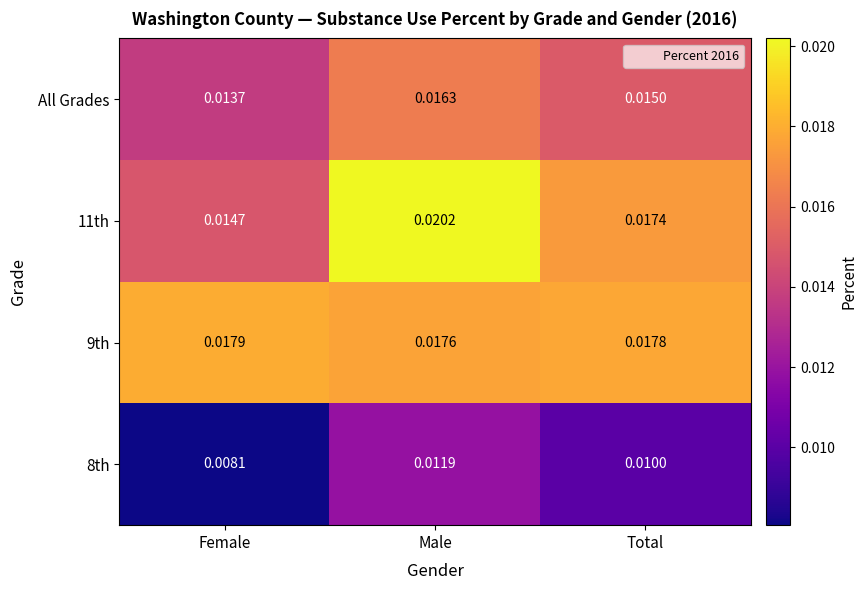

Which series has the largest range (max minus min)?

11th